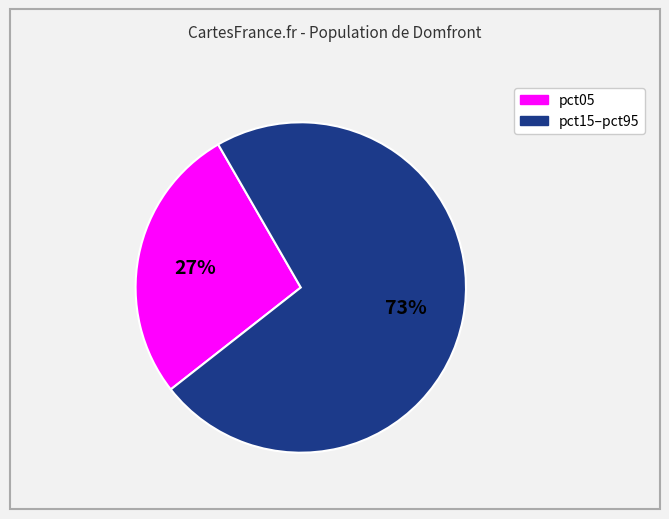

Is there a majority slice in this chart?

Yes